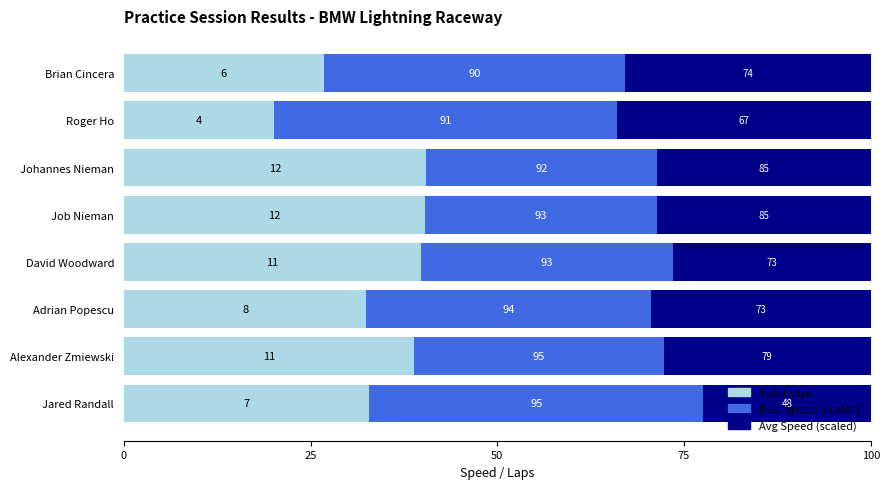

What is the value of the Total Laps bar at the 2nd from the left?

38.8